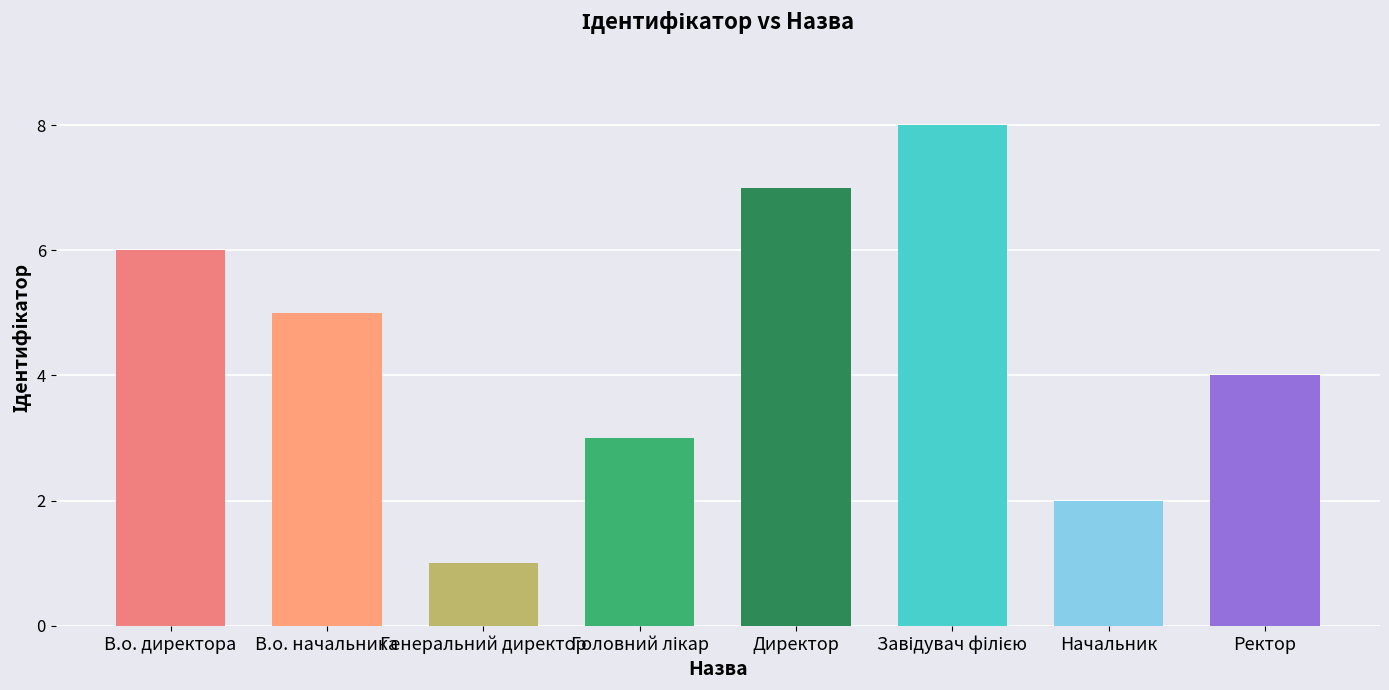

The chart shows a value of 10 at Директор. True or false?

False